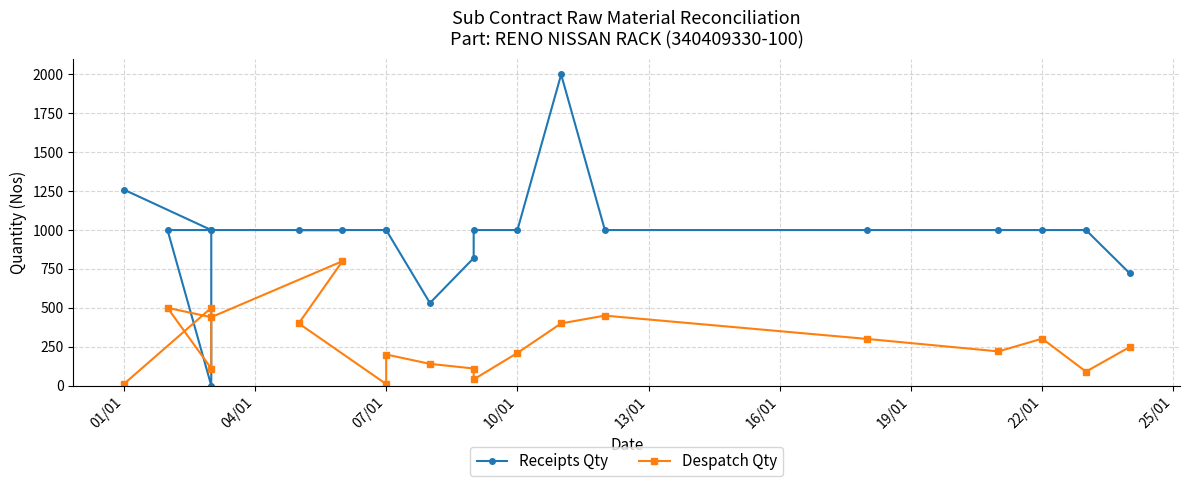

True or false: Despatch Qty has a value of 10 at 01/01.

True